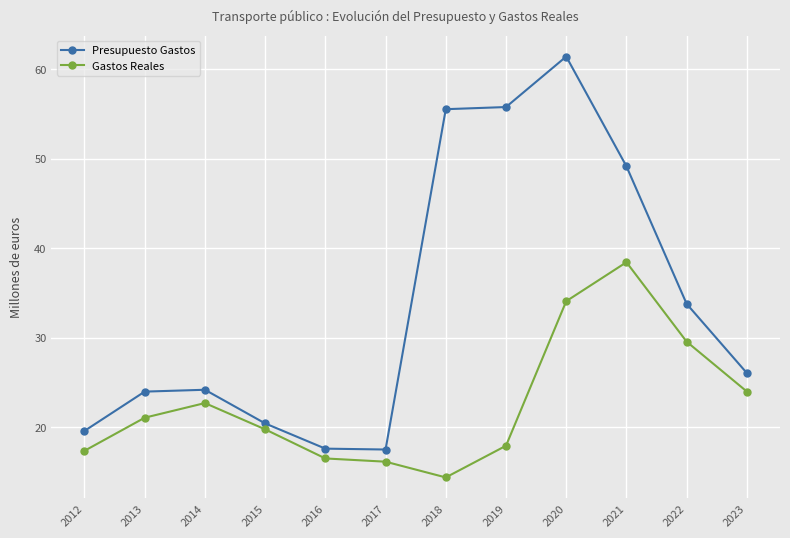

List the series in order of their peak value, highest first.

Presupuesto Gastos, Gastos Reales